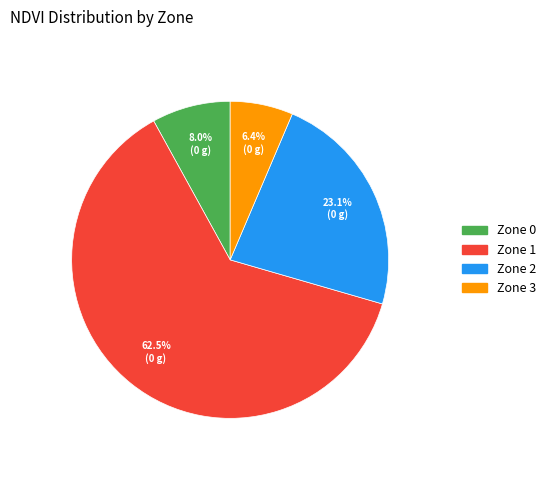

Which slice is the largest?

Zone 1